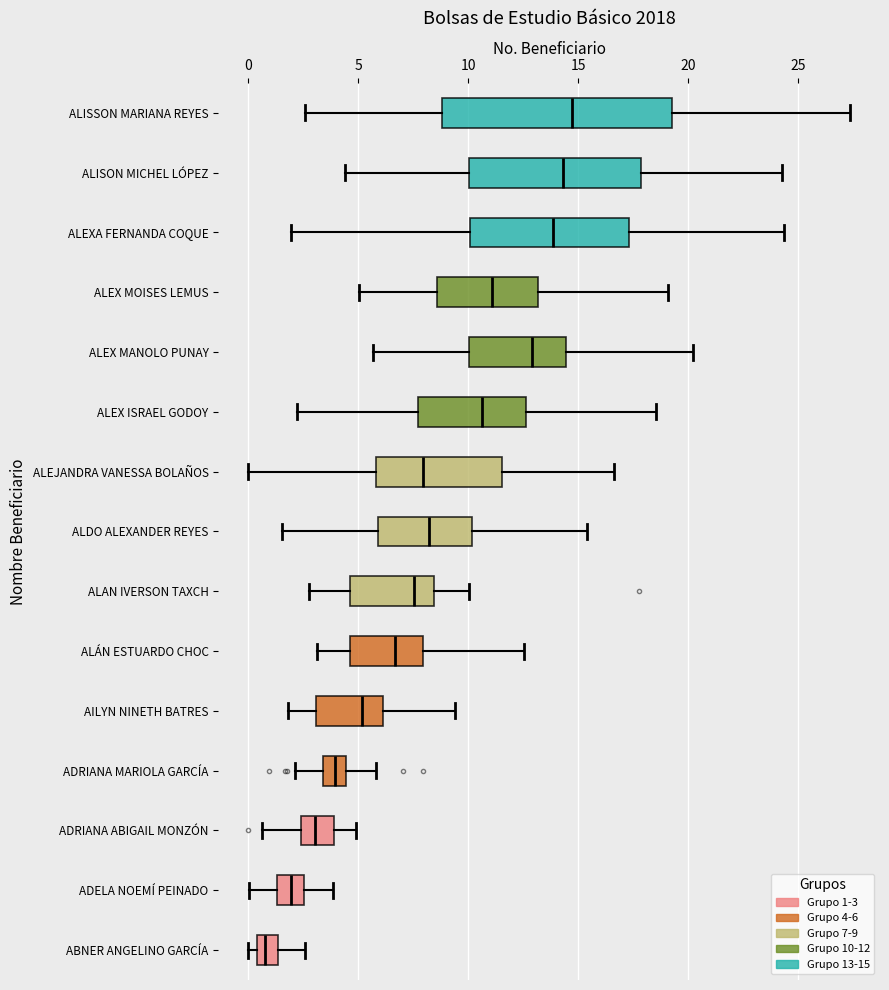

Reading bottom to top, transcribe this box plot: for each box, give where its median line is, the range the box spans, and where its two whiskers end, as read against the x-axis. The values are not printed on the chart, so give them approximately, as read against the axis.

ABNER ANGELINO GARCÍA: median 1.0, box 0.5 to 1.5, whiskers 0.0 to 2.5
ADELA NOEMÍ PEINADO: median 2.0, box 1.5 to 2.5, whiskers 0.0 to 4.0
ADRIANA ABIGAIL MONZÓN: median 3.0, box 2.5 to 4.0, whiskers 0.5 to 5.0
ADRIANA MARIOLA GARCÍA: median 4.0, box 3.5 to 4.5, whiskers 2.0 to 6.0
AILYN NINETH BATRES: median 5.0, box 3.0 to 6.0, whiskers 2.0 to 9.5
ALÁN ESTUARDO CHOC: median 6.5, box 4.5 to 8.0, whiskers 3.0 to 12.5
ALAN IVERSON TAXCH: median 7.5, box 4.5 to 8.5, whiskers 3.0 to 10.0
ALDO ALEXANDER REYES: median 8.0, box 6.0 to 10.0, whiskers 1.5 to 15.5
ALEJANDRA VANESSA BOLAÑOS: median 8.0, box 6.0 to 11.5, whiskers 0.0 to 16.5
ALEX ISRAEL GODOY: median 10.5, box 7.5 to 12.5, whiskers 2.0 to 18.5
ALEX MANOLO PUNAY: median 13.0, box 10.0 to 14.5, whiskers 5.5 to 20.0
ALEX MOISES LEMUS: median 11.0, box 8.5 to 13.0, whiskers 5.0 to 19.0
ALEXA FERNANDA COQUE: median 14.0, box 10.0 to 17.5, whiskers 2.0 to 24.5
ALISON MICHEL LÓPEZ: median 14.5, box 10.0 to 18.0, whiskers 4.5 to 24.5
ALISSON MARIANA REYES: median 14.5, box 9.0 to 19.5, whiskers 2.5 to 27.5